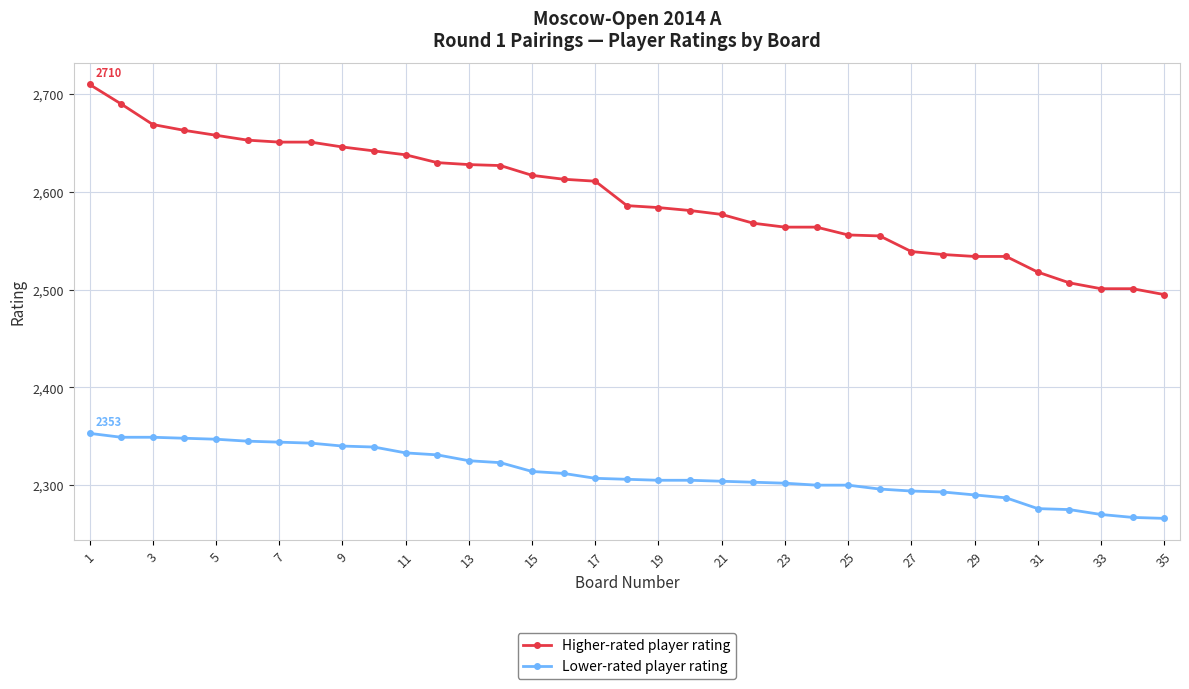

True or false: Lower-rated player rating and Higher-rated player rating cross at least once.

False